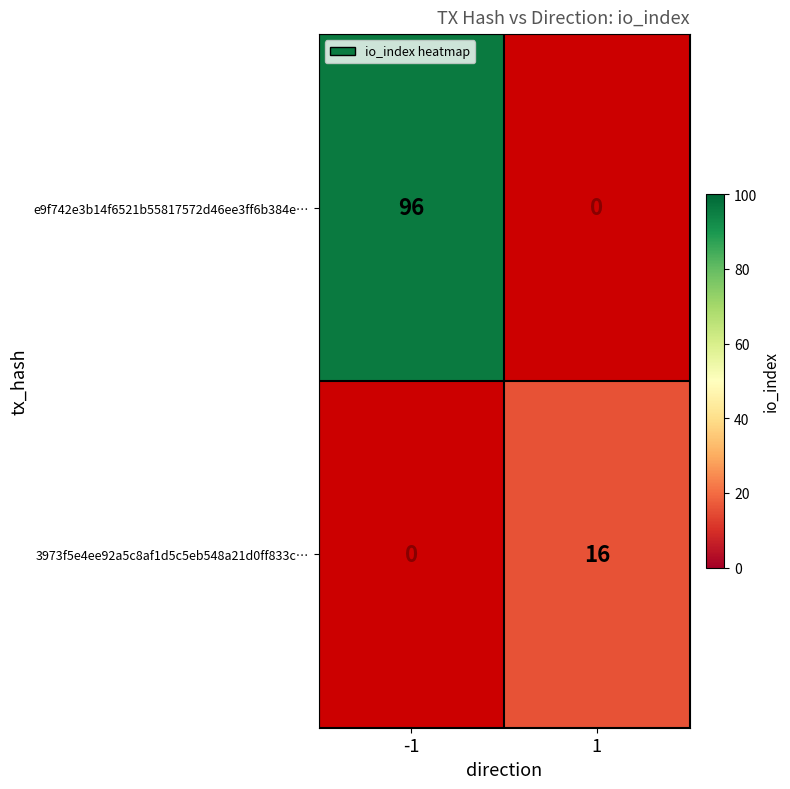

What is the approximate value of 3973f5e4ee92a5c8af1d5c5eb548a21d0ff833c… at 1, to the nearest 10?

20